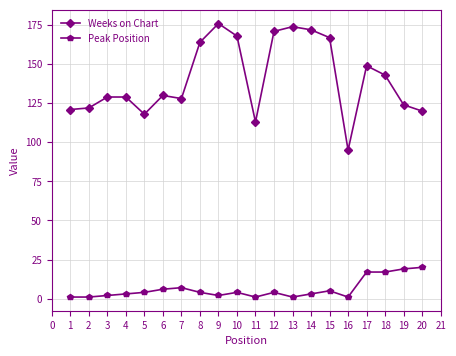

What is the difference between the maximum and minimum values in the Weeks on Chart series?

81